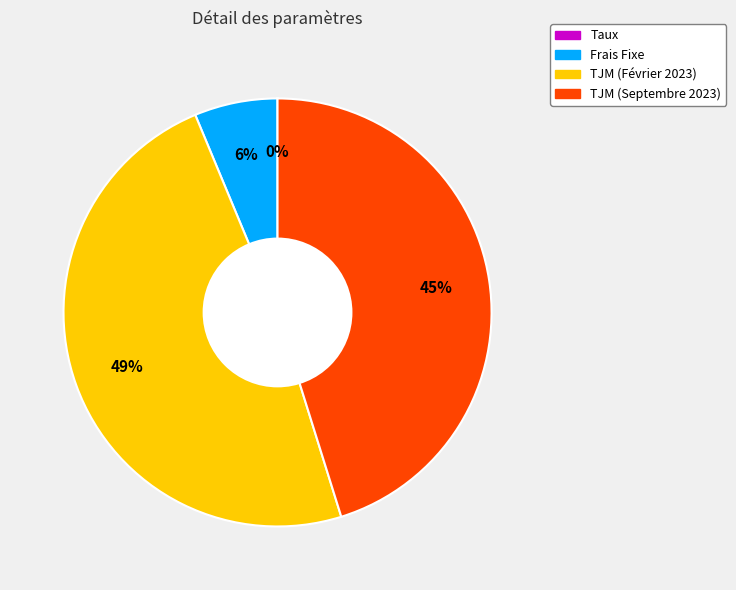

Does any single category account for the majority?

No